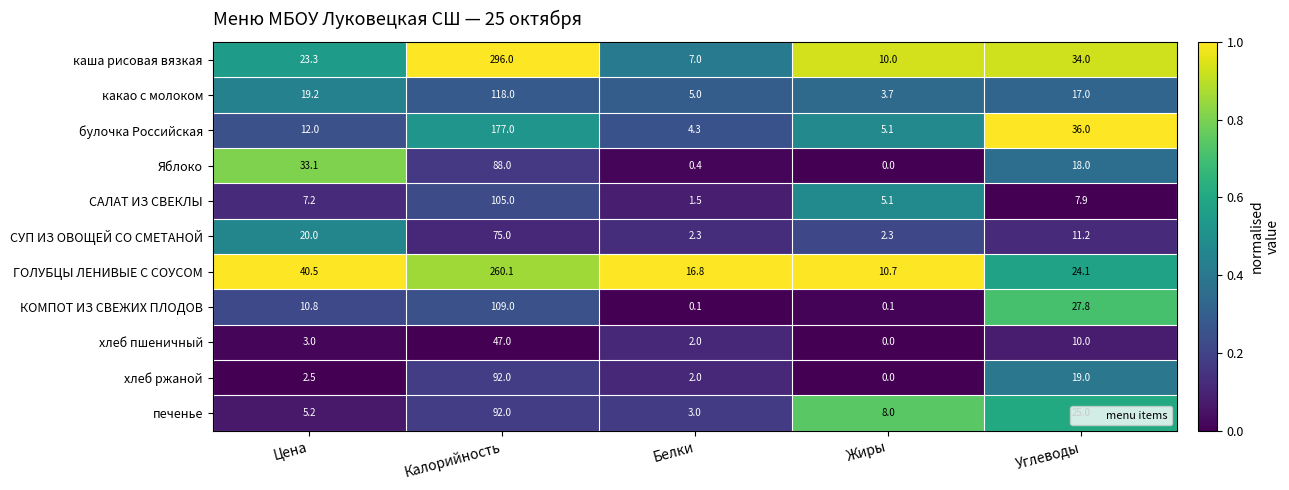

What value does the хлеб ржаной series have at Калорийность?

92.0